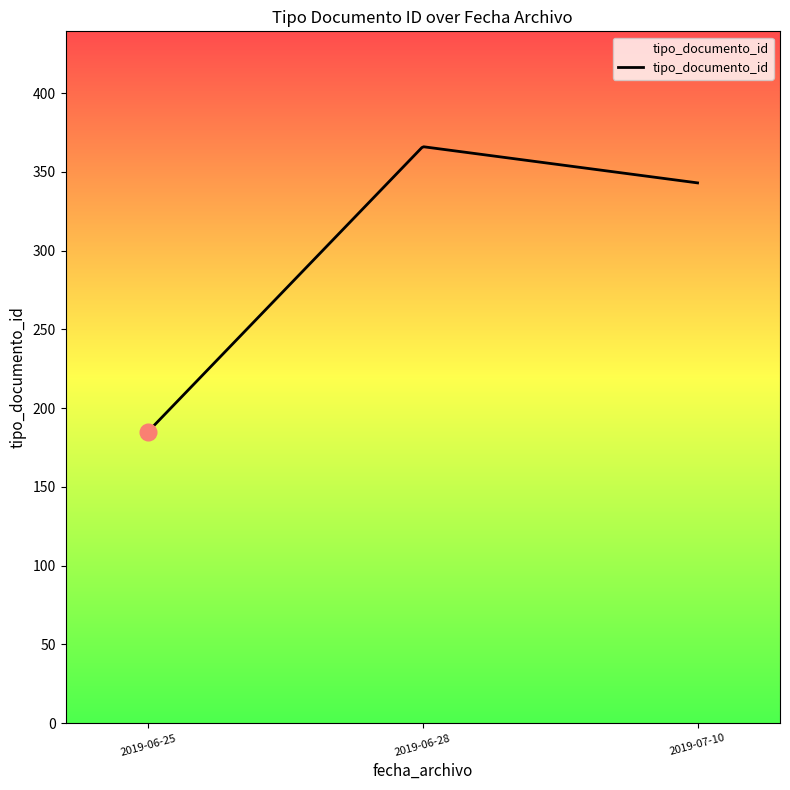

What is the difference between the maximum and minimum values?

180.9